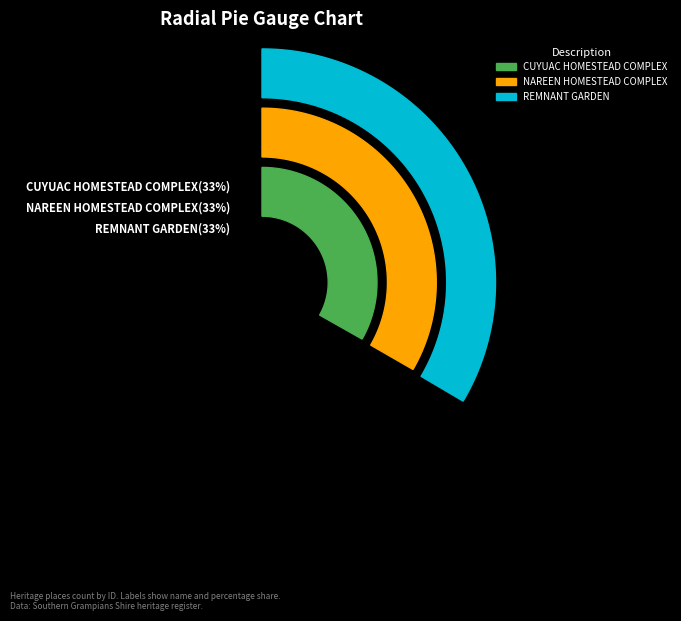

Which category has the biggest portion of the pie?

REMNANT GARDEN